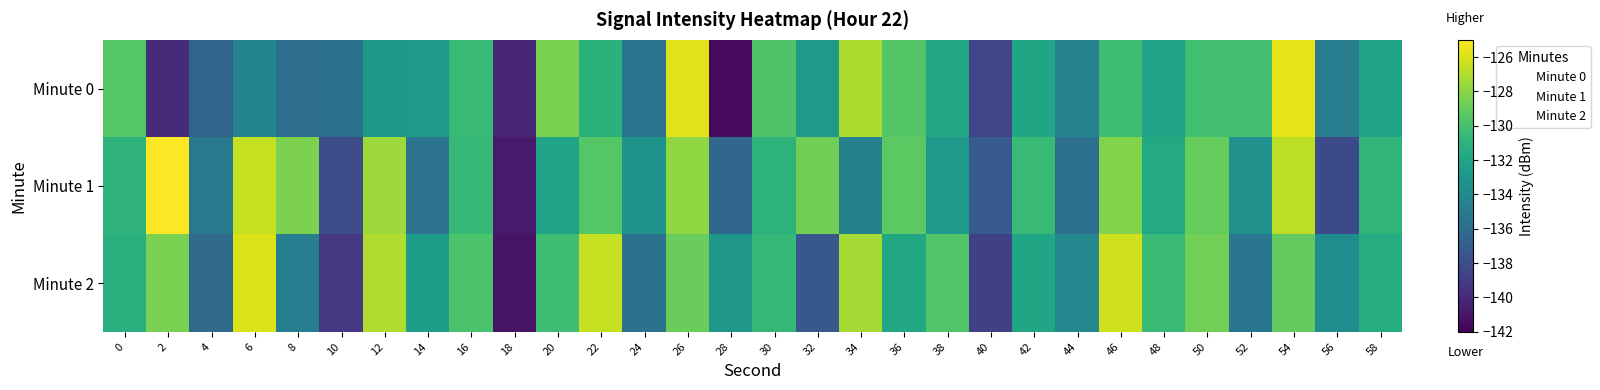

Which series has the largest total across all categories?

Minute 1